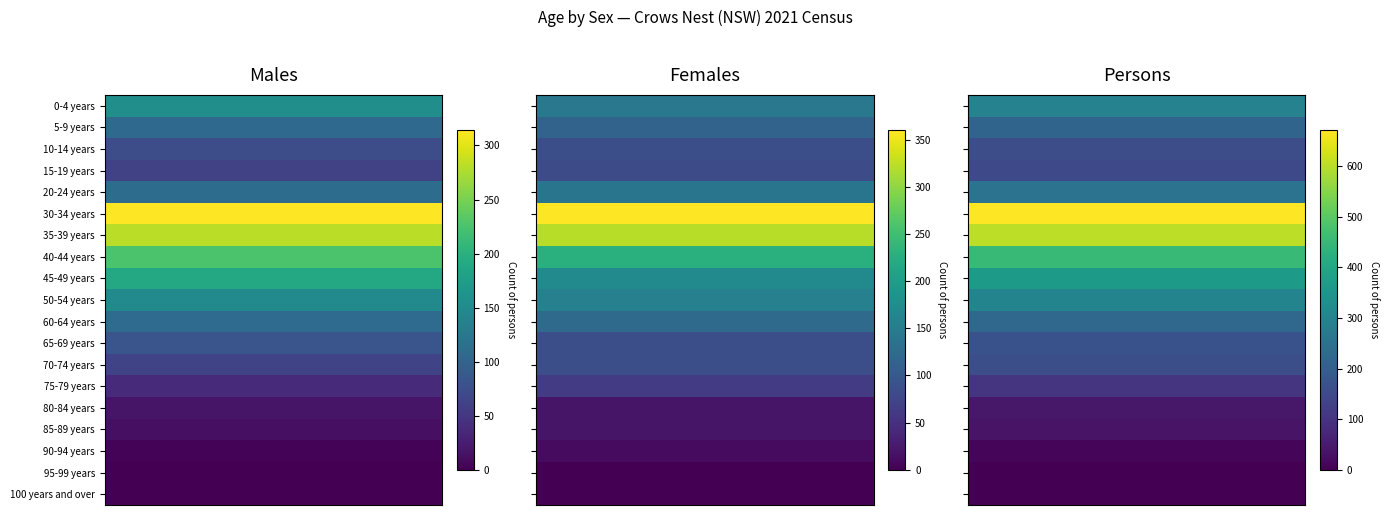

At which label is Males closest to 157?

0-4 years